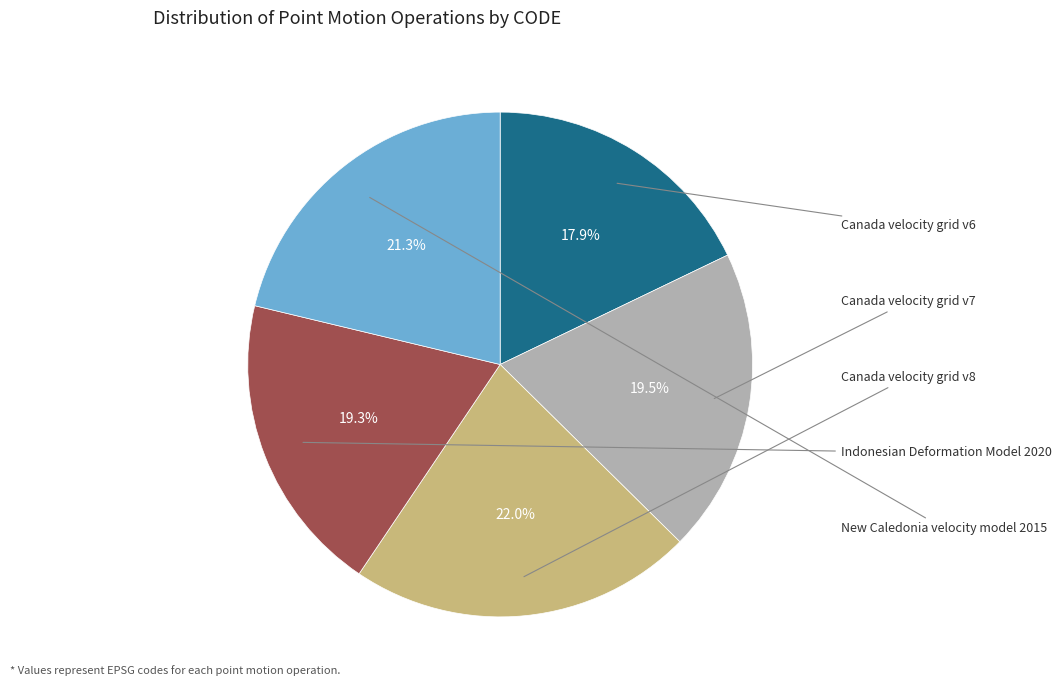

Which slice is the smallest?

Canada velocity grid v6